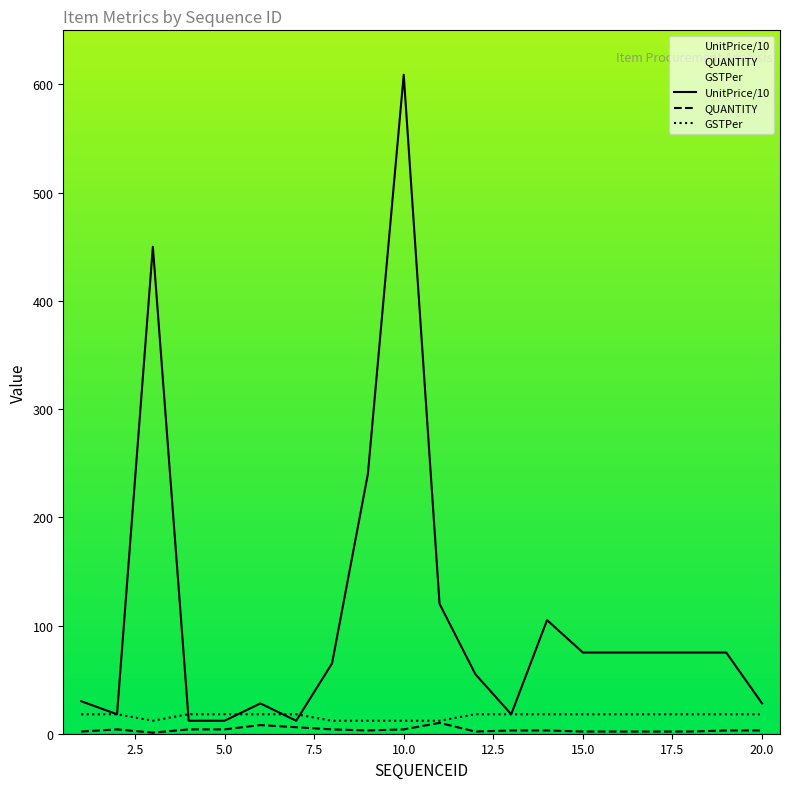

At which category does the chart reach its minimum across all series?

3